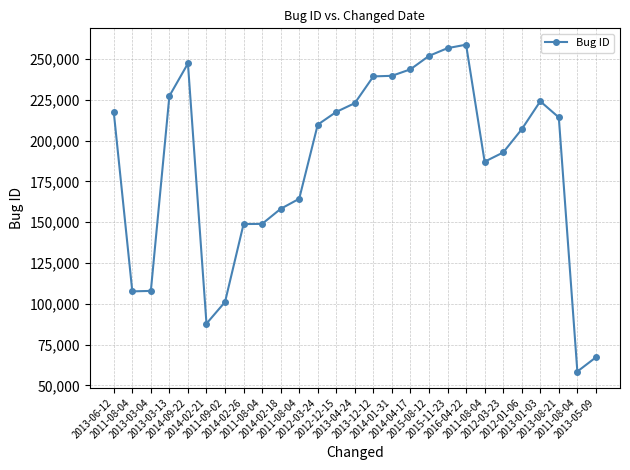

Rank the categories by value from lowest to highest.

2011-08-04, 2013-05-09, 2014-02-21, 2011-09-02, 2011-08-04, 2013-03-04, 2014-02-26, 2011-08-04, 2014-02-18, 2011-08-04, 2011-08-04, 2012-03-23, 2012-01-06, 2012-03-24, 2013-08-21, 2013-06-12, 2012-12-15, 2013-04-24, 2013-01-03, 2013-03-13, 2013-12-12, 2014-01-31, 2014-04-17, 2014-09-22, 2015-08-12, 2015-11-23, 2016-04-22